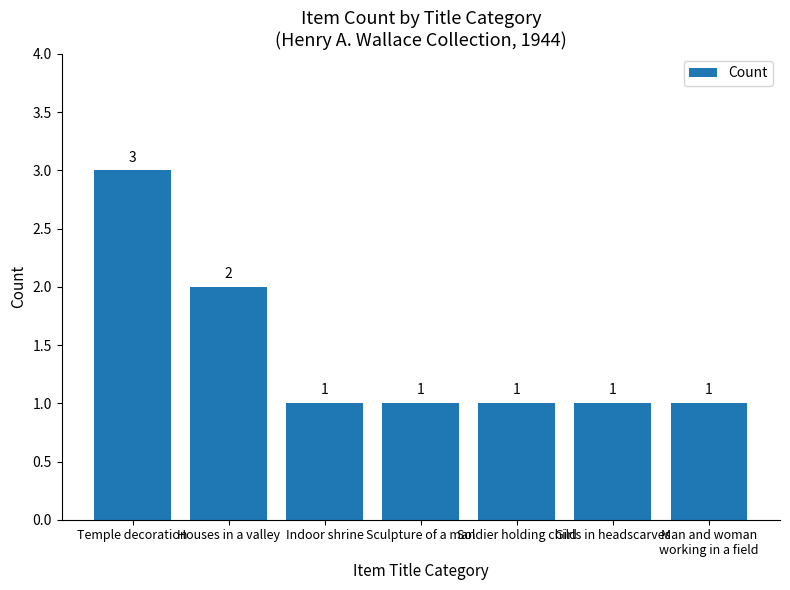

What is the maximum value shown in the chart?

3